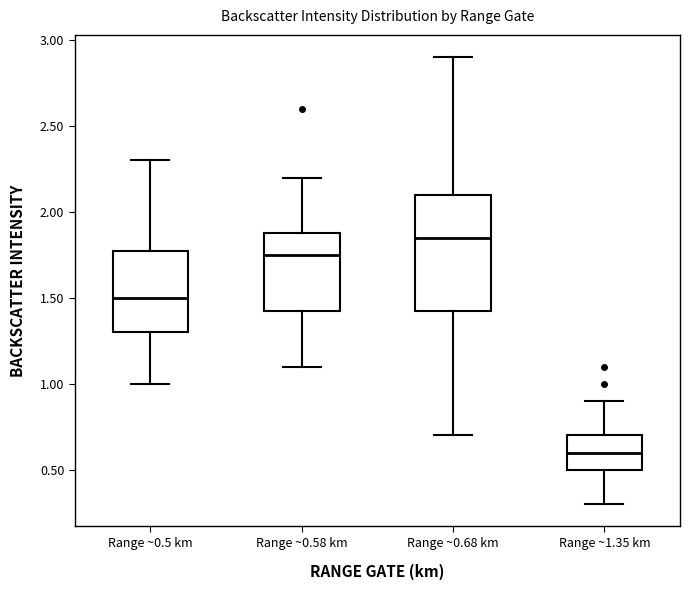

Which box is the tallest, from its lower edge to its upper edge?

Range ~0.68 km